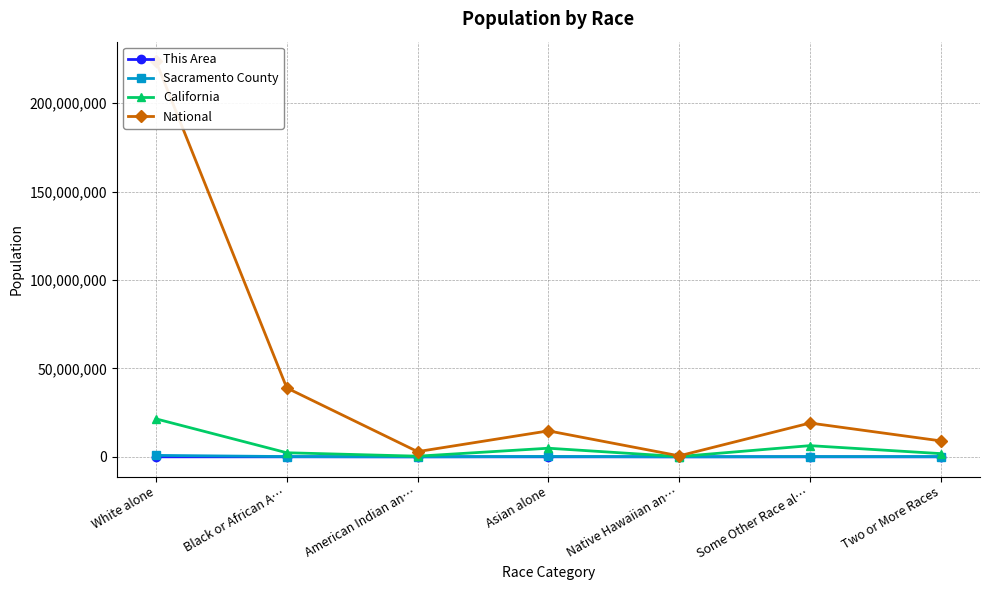

Where is the first local maximum for California?

Asian alone